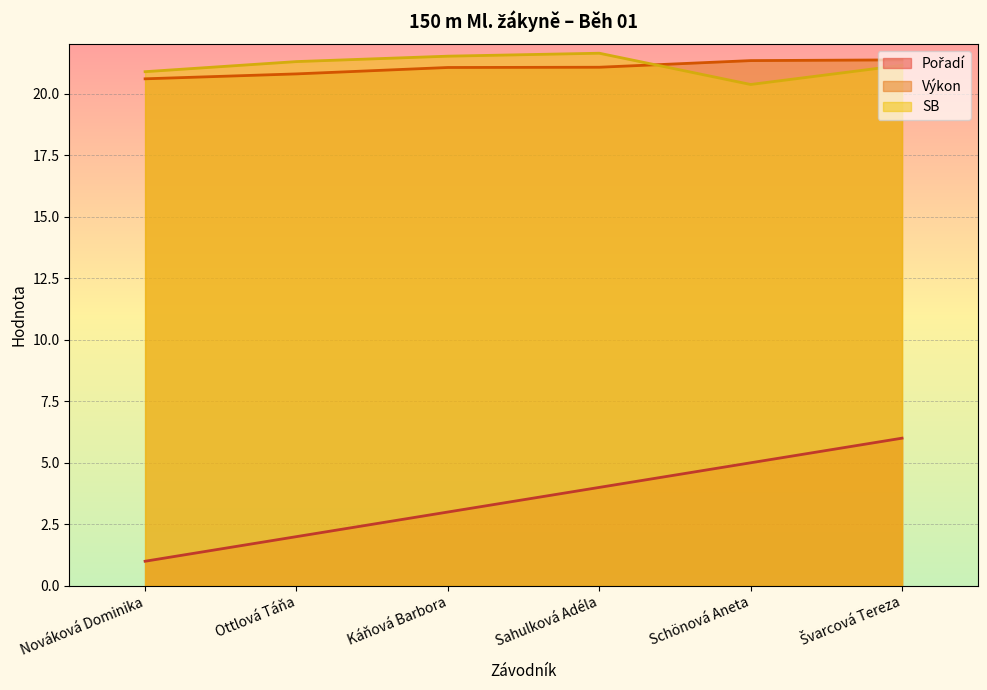

At which category is the sum across all series the highest?

Švarcová Tereza